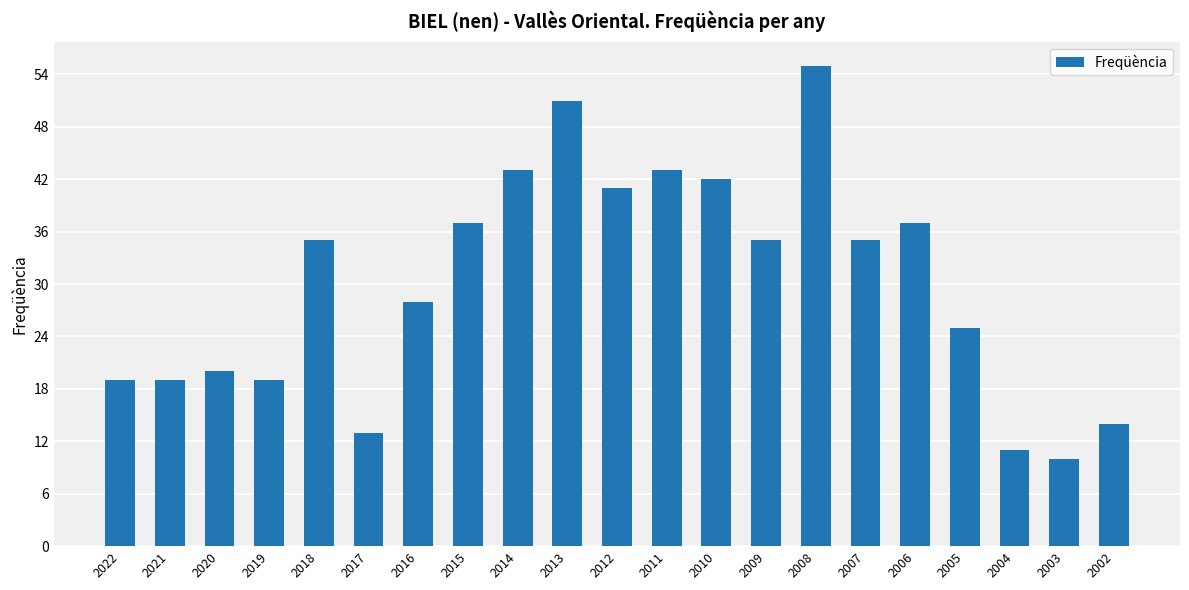

True or false: the data shows 34 at 2020.

False